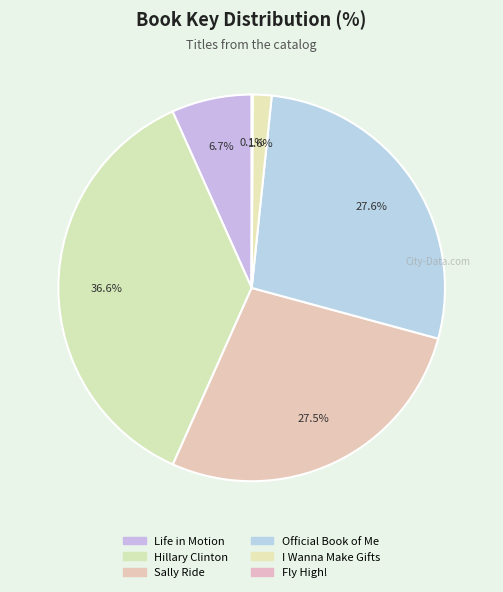

The I Wanna Make Gifts slice represents 1% of the pie. True or false?

False